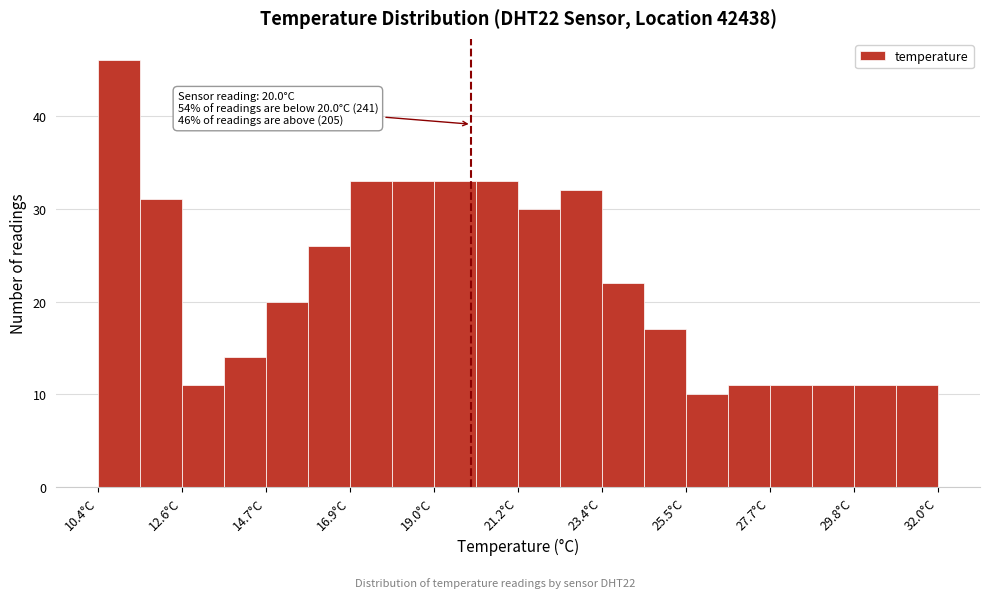

Read against the x-axis, roughly where is the centre of the tallest bar?

11.0